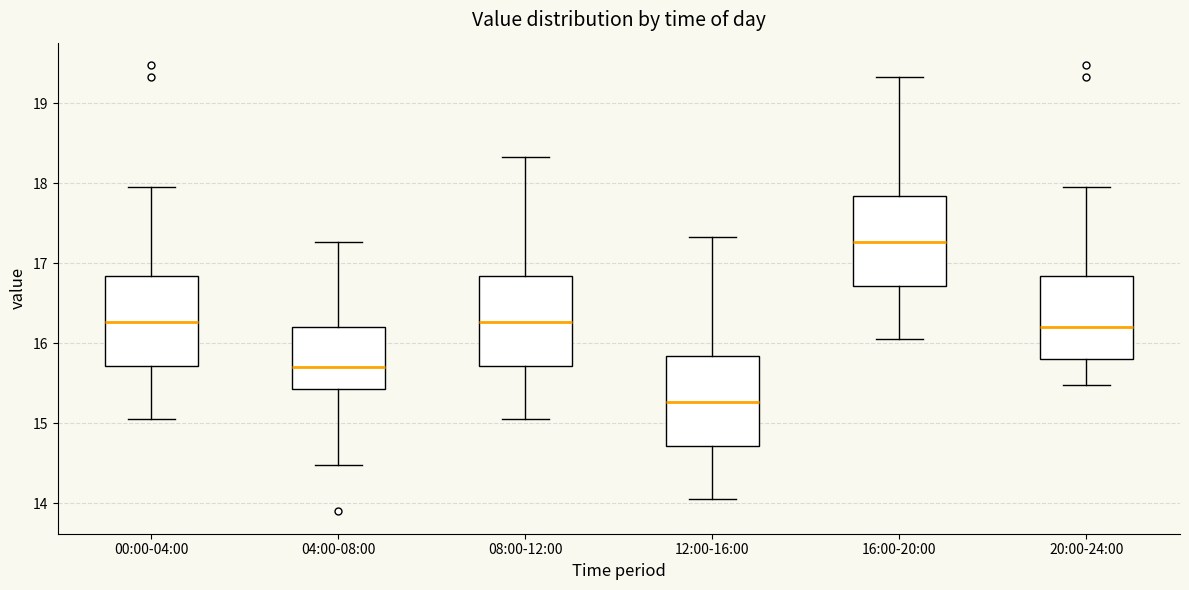

Reading left to right, transcribe this box plot: for each box, give where its median line is, the range the box spans, and where its two whiskers end, as read against the y-axis. The values are not printed on the chart, so give them approximately, as read against the axis.

00:00-04:00: median 16.3, box 15.7 to 16.8, whiskers 15.1 to 18.0
04:00-08:00: median 15.7, box 15.4 to 16.2, whiskers 14.5 to 17.3
08:00-12:00: median 16.3, box 15.7 to 16.8, whiskers 15.1 to 18.3
12:00-16:00: median 15.3, box 14.7 to 15.8, whiskers 14.1 to 17.3
16:00-20:00: median 17.3, box 16.7 to 17.8, whiskers 16.1 to 19.3
20:00-24:00: median 16.2, box 15.8 to 16.8, whiskers 15.5 to 18.0